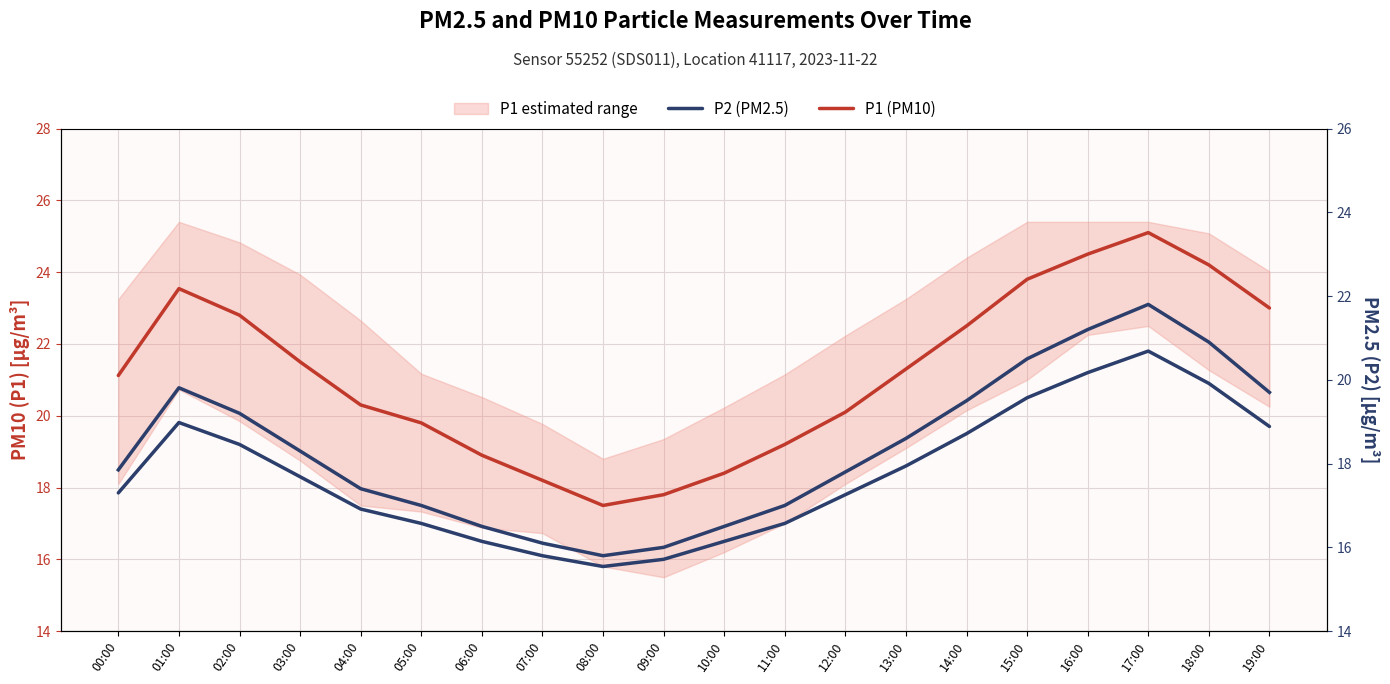

True or false: P2 (PM2.5) has more than 2 interior local peaks.

False